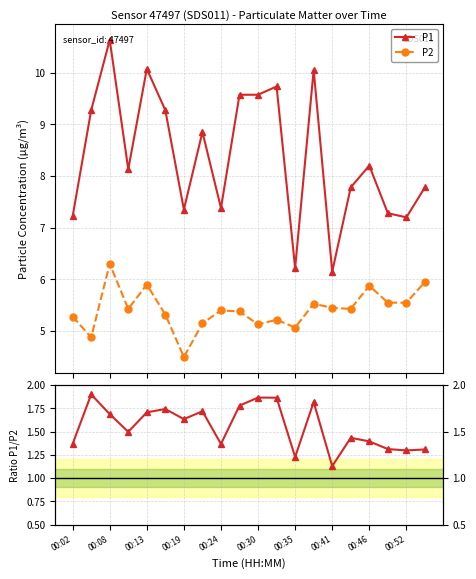

Which series has the largest total across all categories?

P1